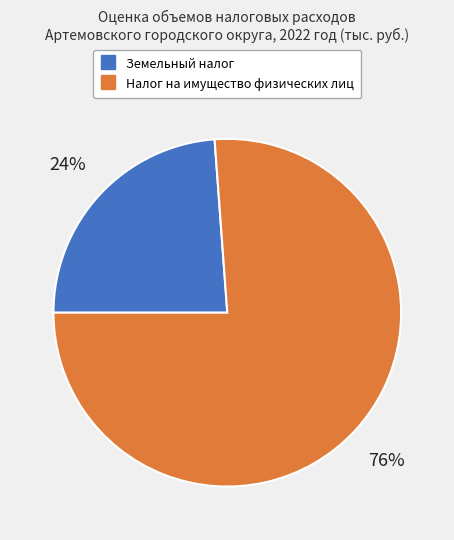

Is it true that Налог на имущество физических лиц is 76% of the pie?

True